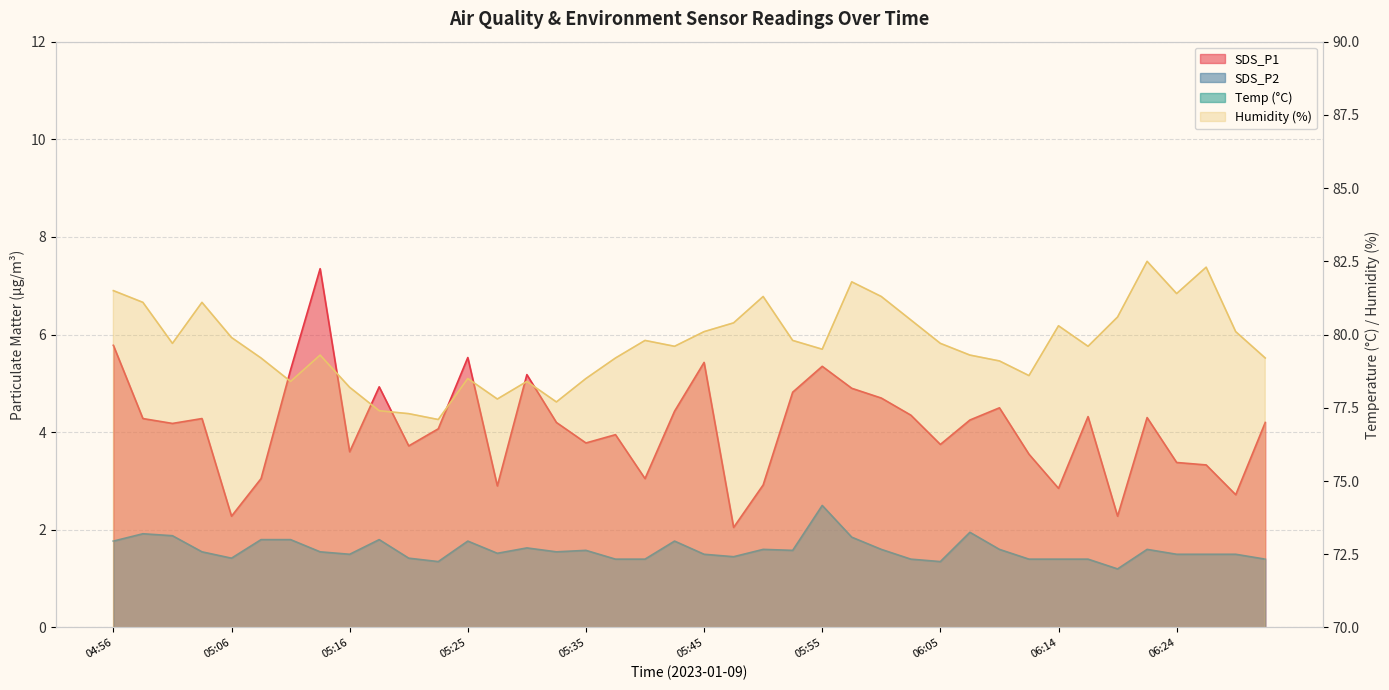

At 05:52, list the series in order from smallest to largest.

SDS_P2, SDS_P1, Temp, Humidity